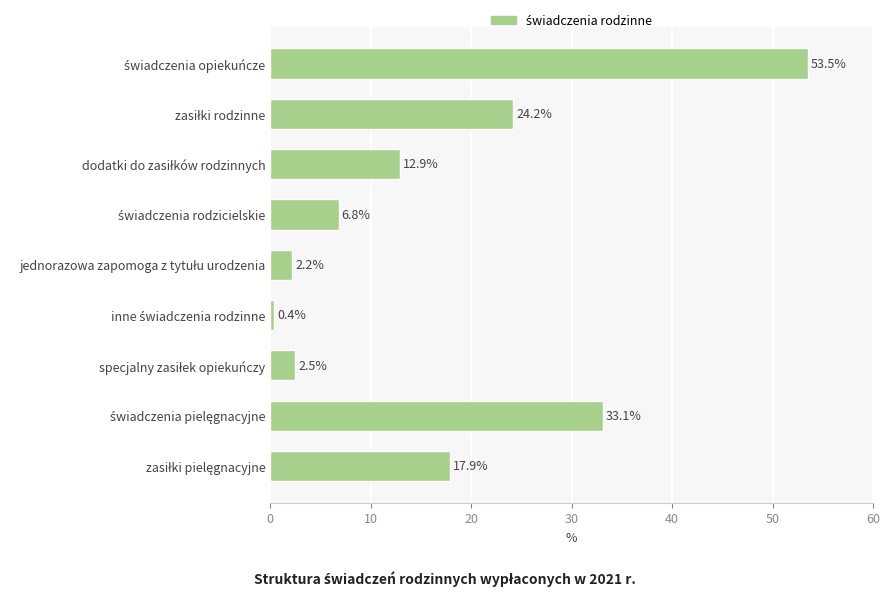

Are the bars grouped side by side (vs. stacked)?

No